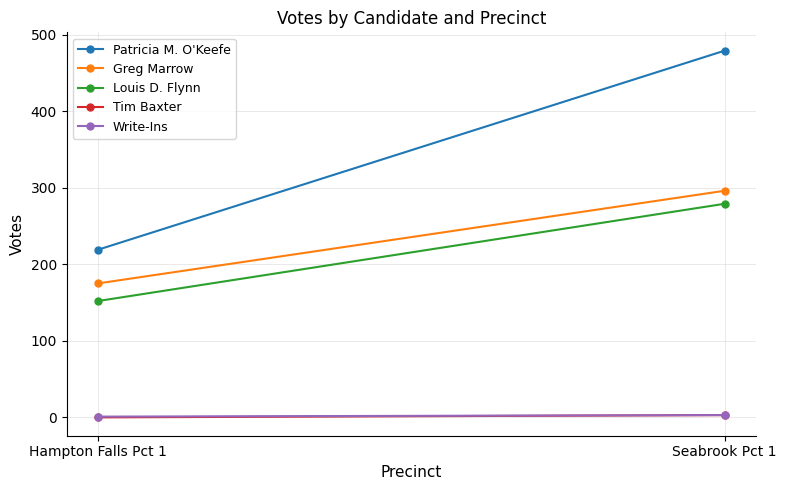

Reading right to left, list all the values displayed in this chart.

Patricia M. O'Keefe: 479	219
Greg Marrow: 296	175
Louis D. Flynn: 279	152
Tim Baxter: 3	0
Write-Ins: 3	1